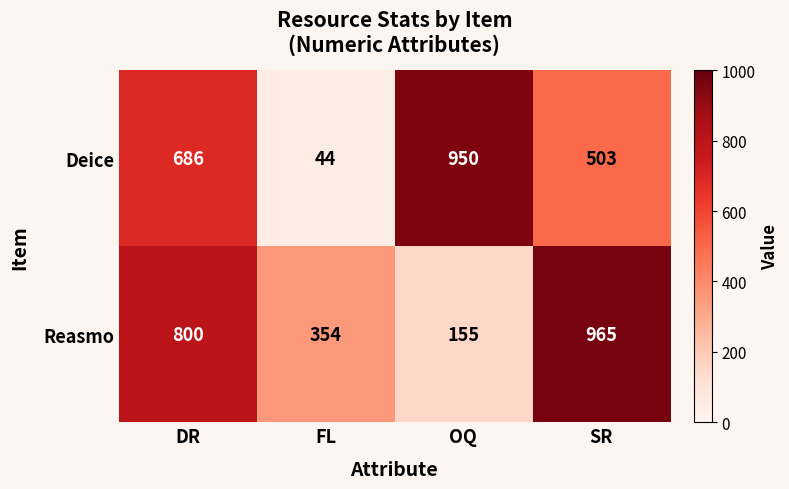

List the series in order of their peak value, highest first.

Reasmo, Deice